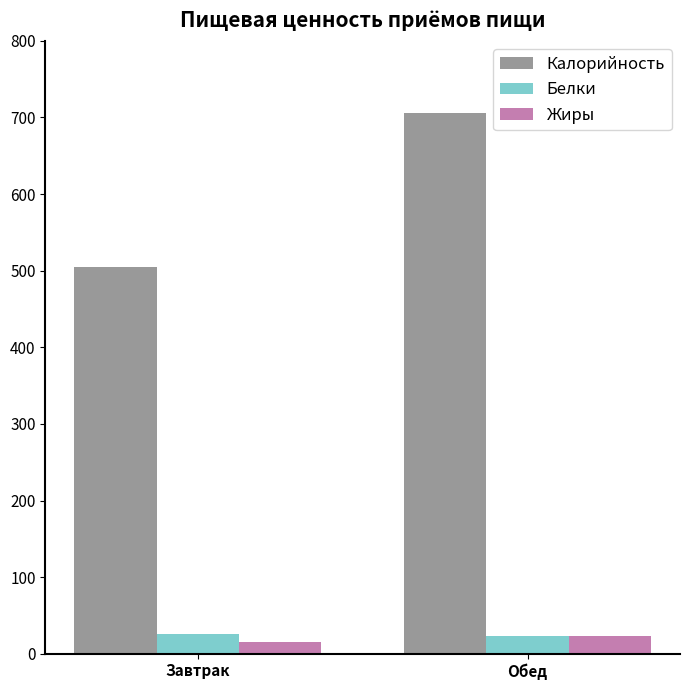

How many bars are there in each group?

3